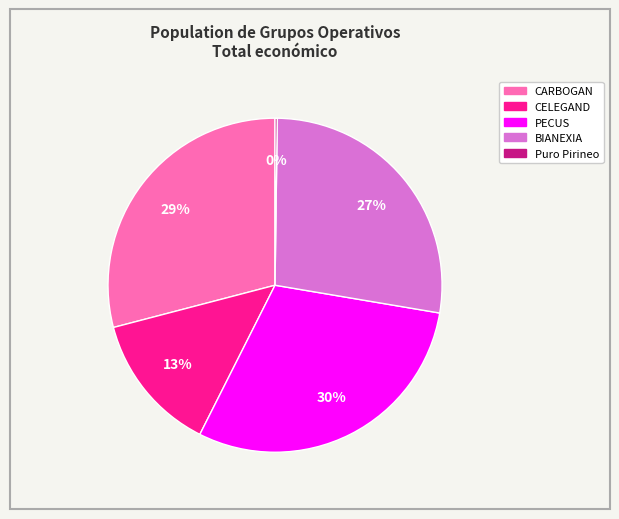

Is the sum of BIANEXIA and PECUS greater than half?

Yes